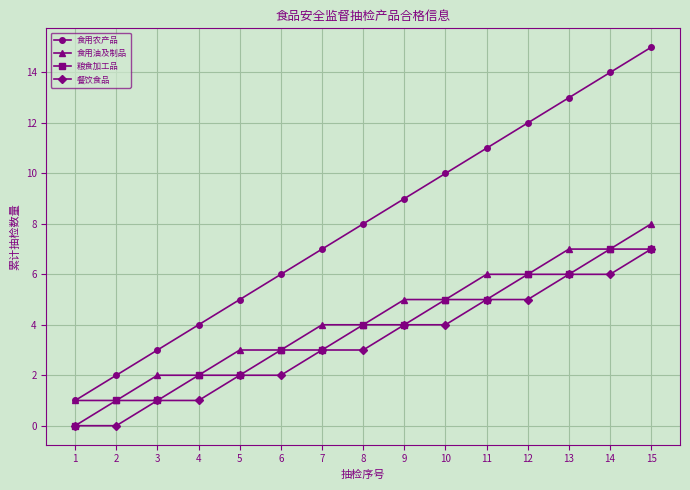

Reading right to left, extract all data points from this chart.

食用农产品: 15	14	13	12	11	10	9	8	7	6	5	4	3	2	1
食用油及制品: 8	7	7	6	6	5	5	4	4	3	3	2	2	1	1
粮食加工品: 7	7	6	6	5	5	4	4	3	3	2	2	1	1	0
餐饮食品: 7	6	6	5	5	4	4	3	3	2	2	1	1	0	0